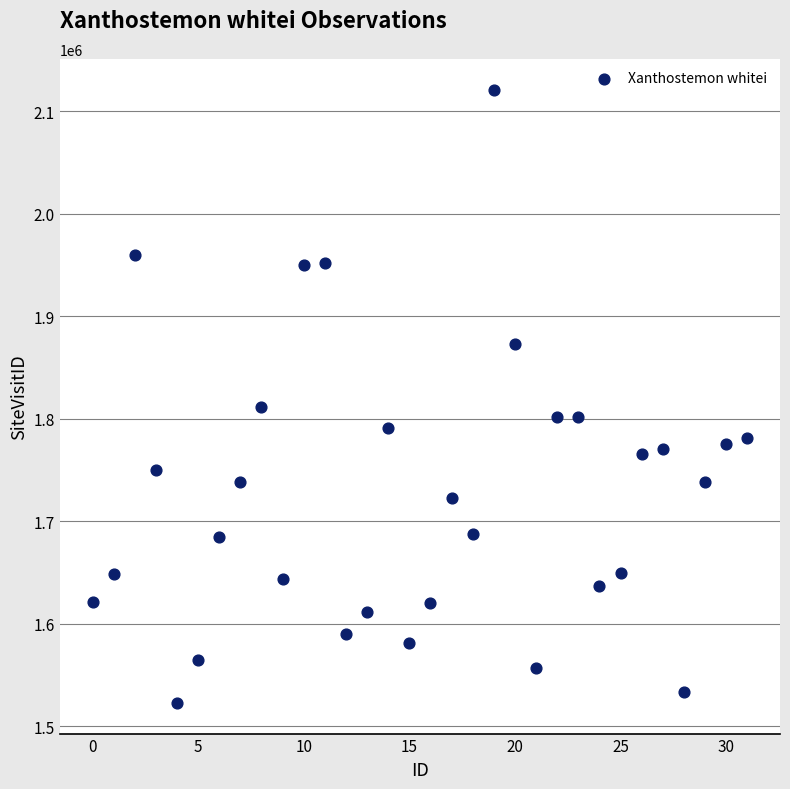

What is the range of Y values (max minus min)?

598789